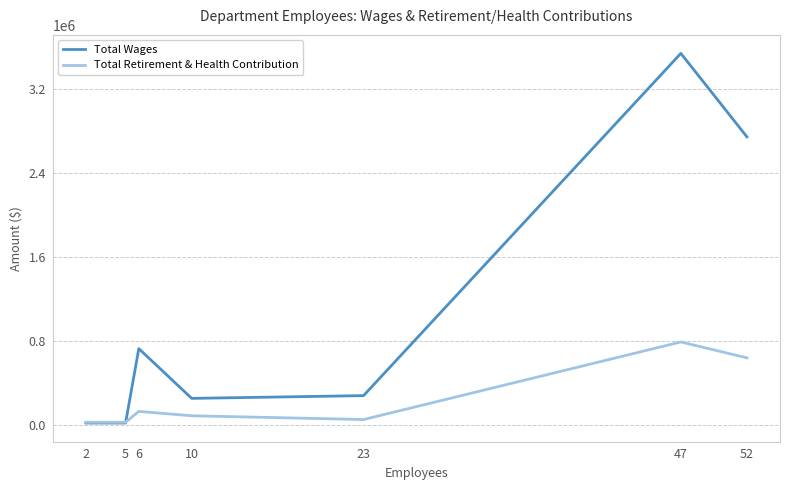

What are all the series names shown in the legend?

Total Wages, Total Retirement & Health Contribution